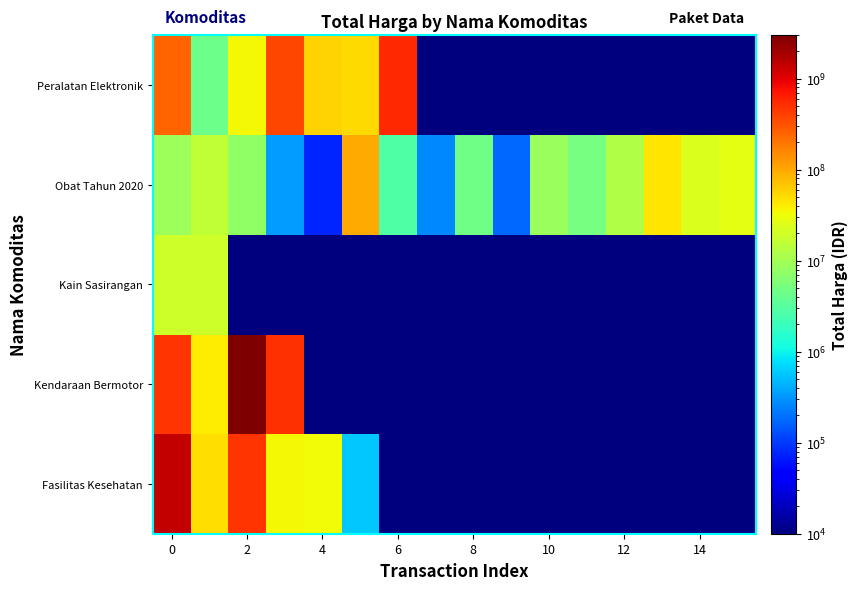

What is the minimum value shown in the chart?

0.1